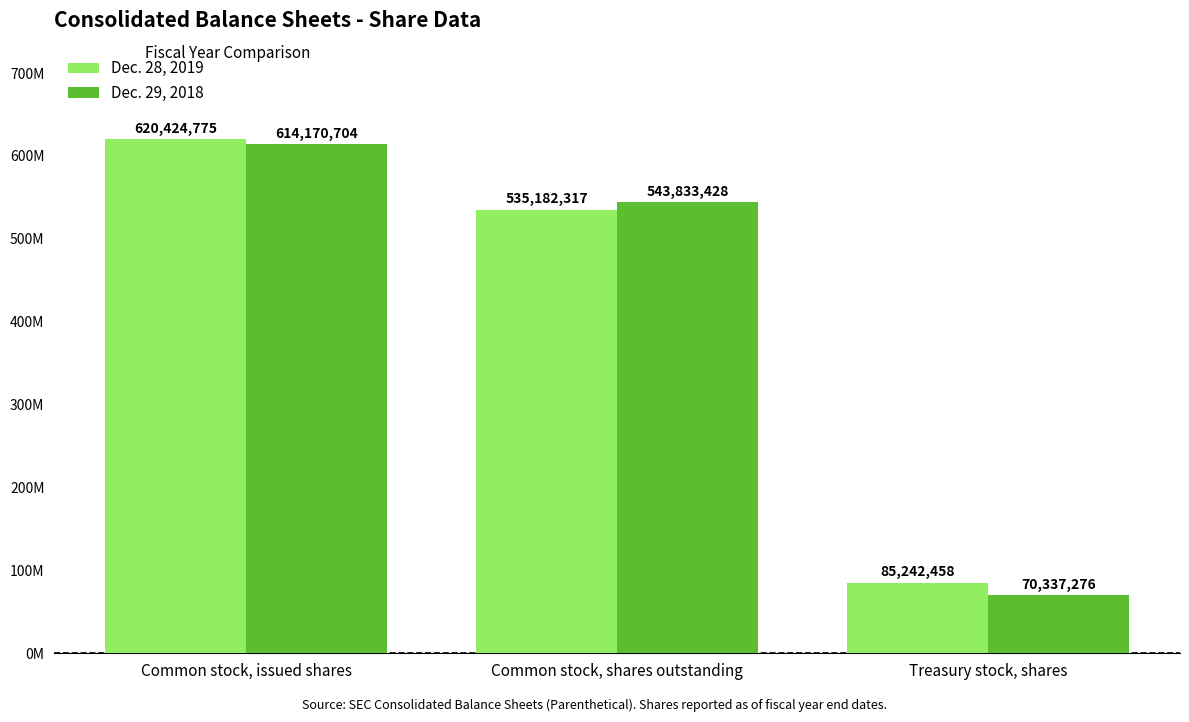

What are all the series names shown in the legend?

Dec. 28, 2019, Dec. 29, 2018